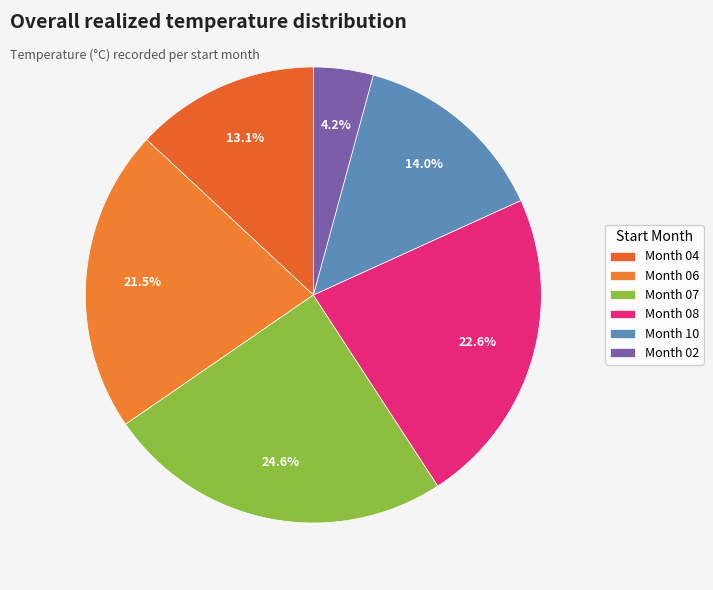

Count the number of slices in the pie.

6